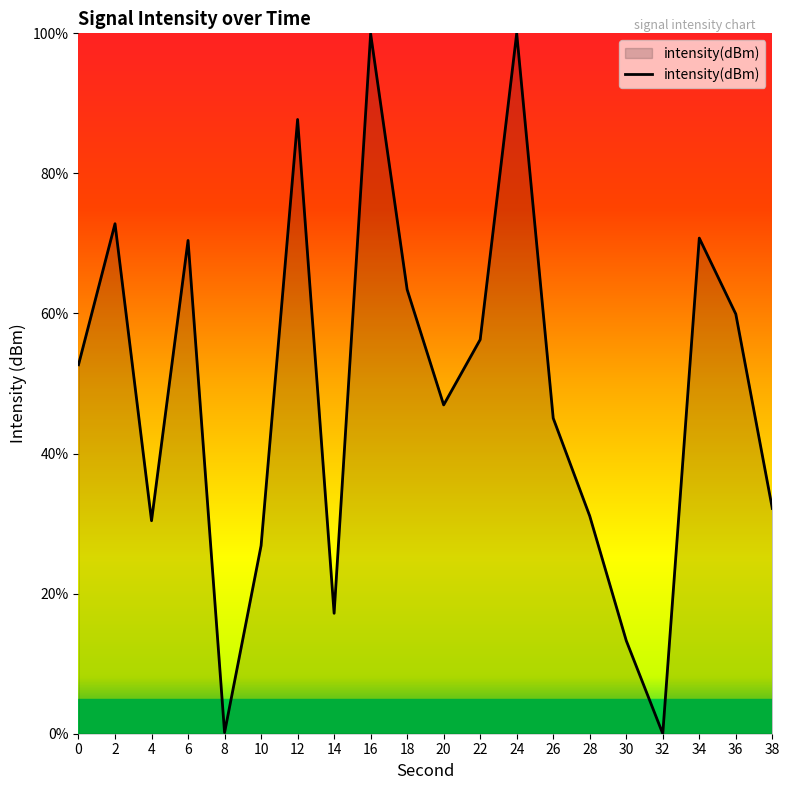

Is it true that the value at 38 is 32.2?

True